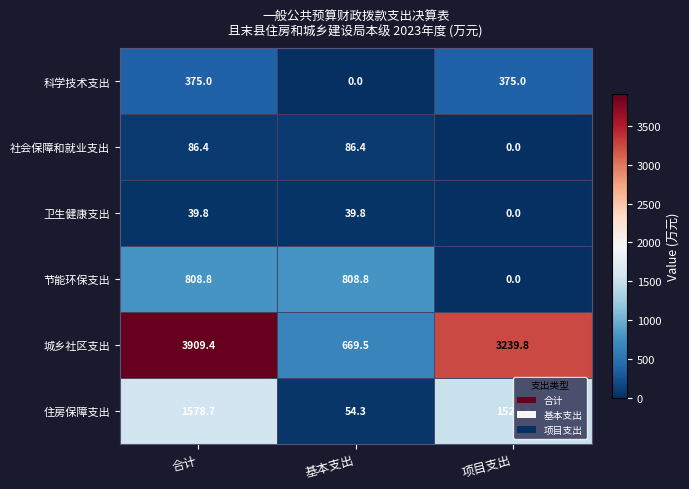

What is the difference between the maximum and minimum values in the 节能环保支出 series?

808.8